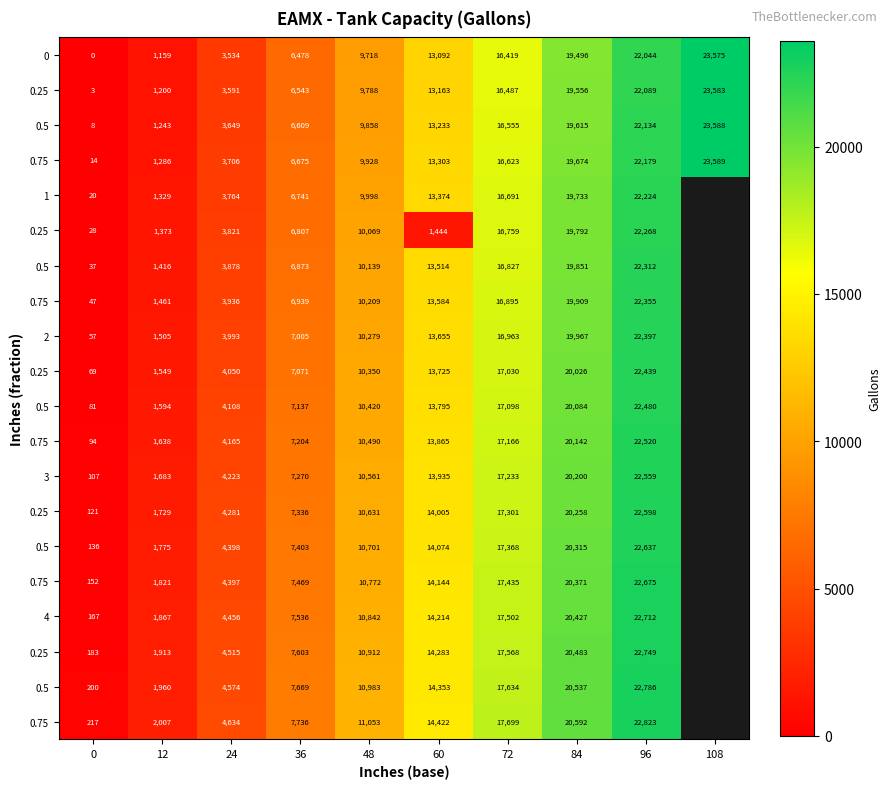

How many distinct data groups are displayed?

20